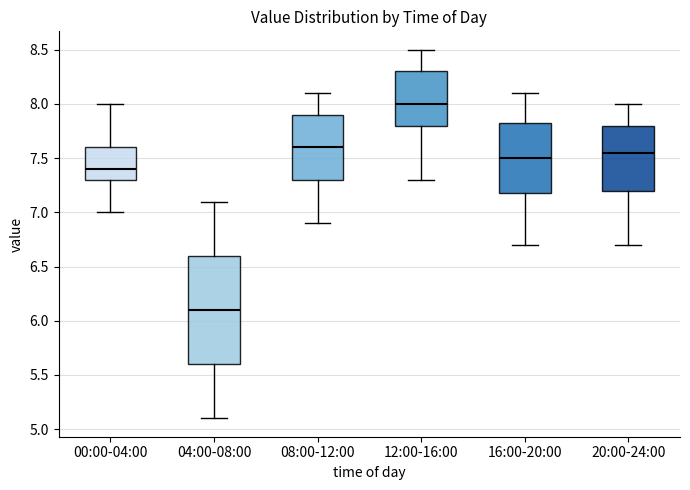

Comparing the boxes themselves (not the whiskers), which one is the tallest?

04:00-08:00